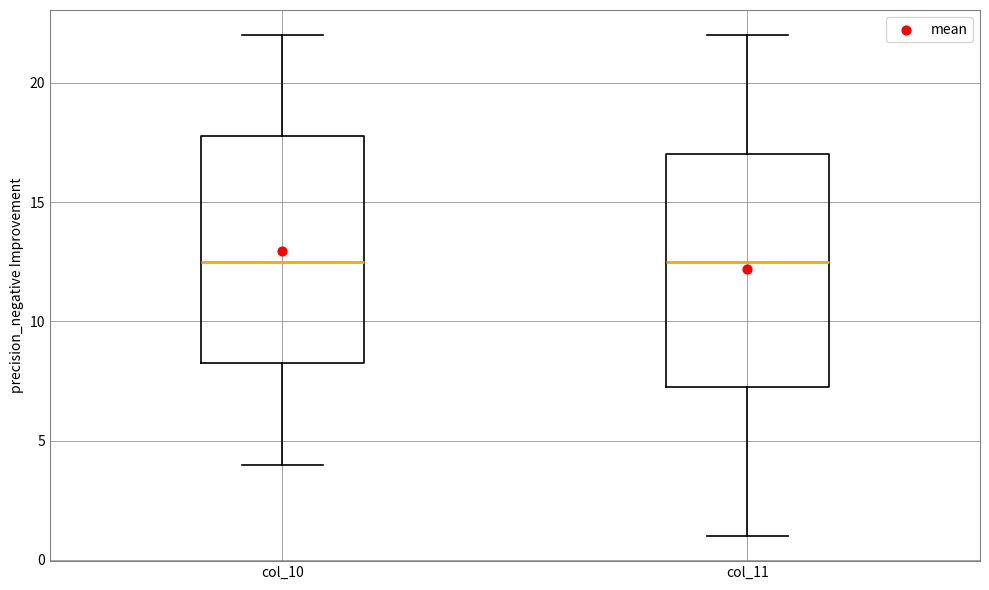

Reading left to right, transcribe this box plot: for each box, give where its median line is, the range the box spans, and where its two whiskers end, as read against the y-axis. The values are not printed on the chart, so give them approximately, as read against the axis.

col_10: median 12.5, box 8.5 to 18.0, whiskers 4.0 to 22.0
col_11: median 12.5, box 7.5 to 17.0, whiskers 1.0 to 22.0